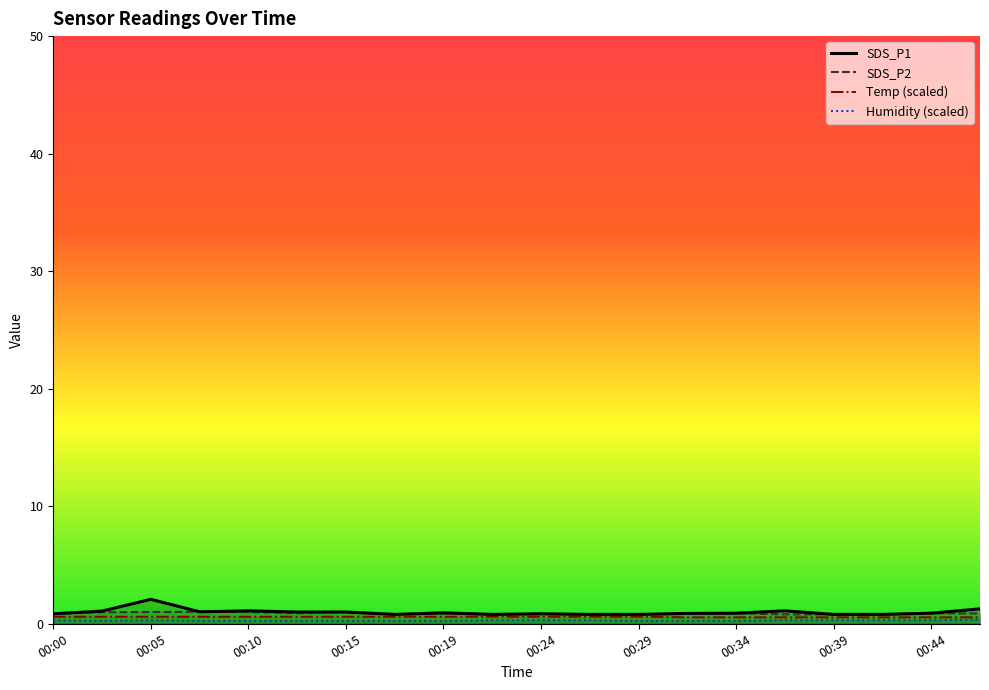

What is the maximum value shown in the chart?

2.1